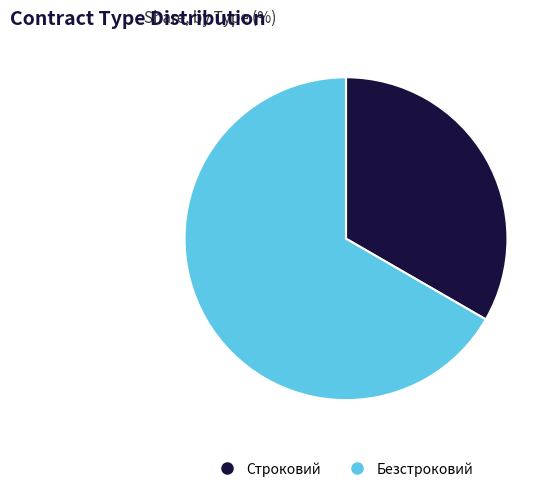

How many slices are in this pie chart?

2